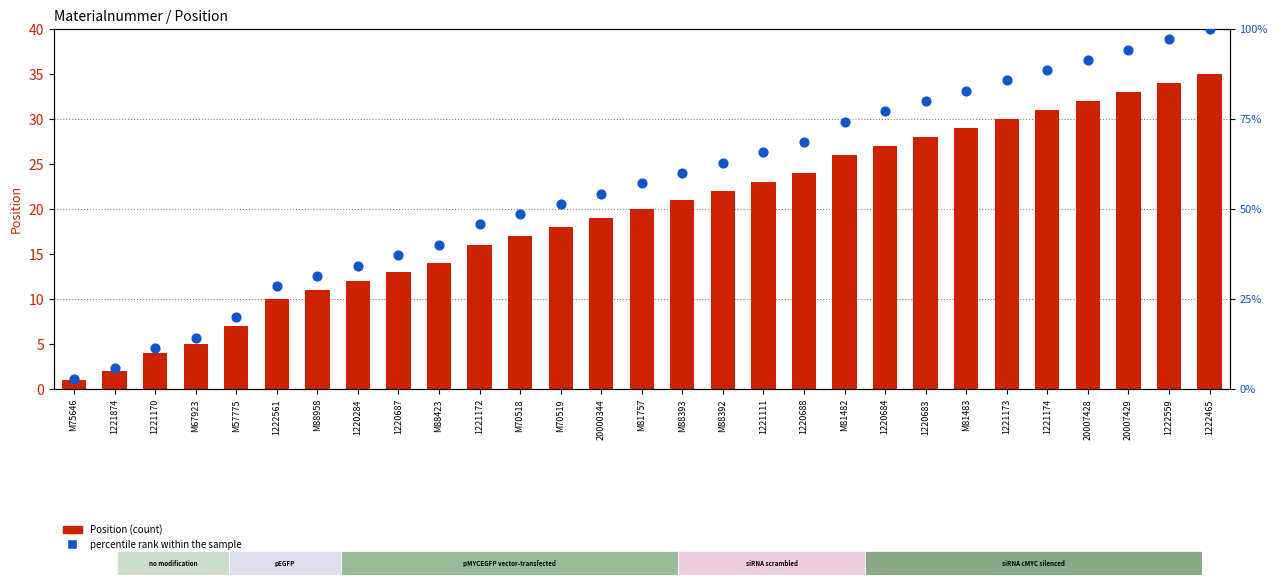

Which series has the widest spread of Y values?

percentile rank within the sample